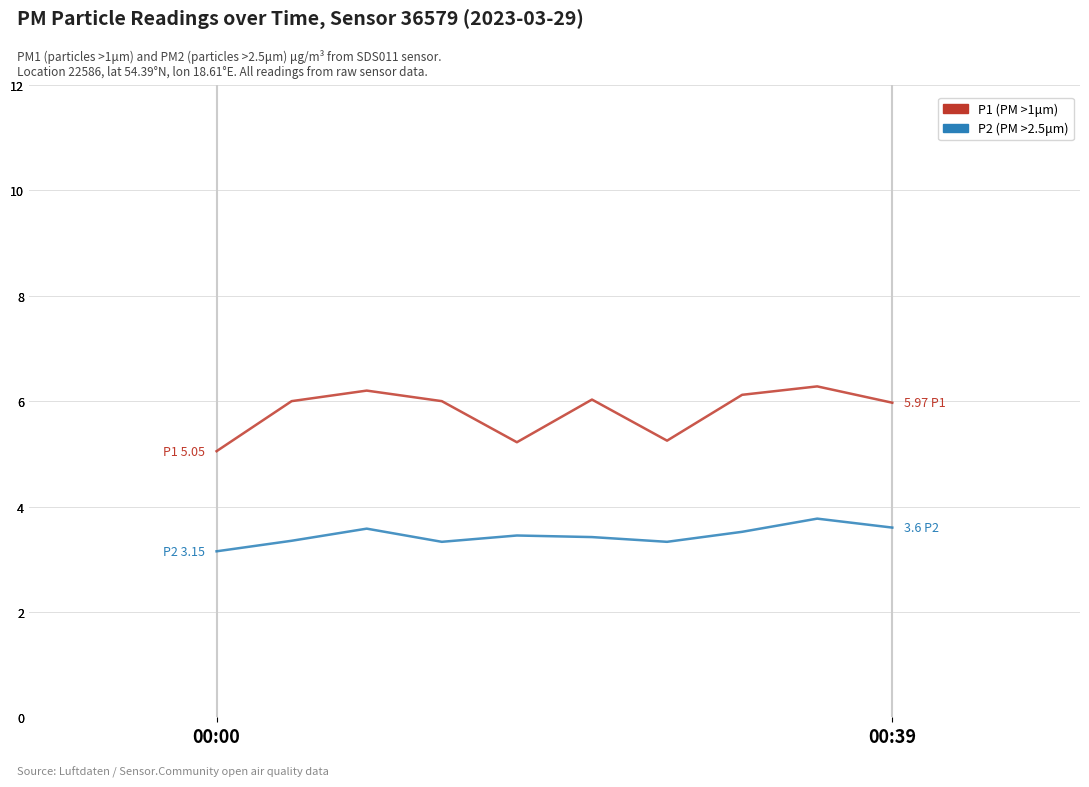

List the series in order of their peak value, highest first.

P1, P2